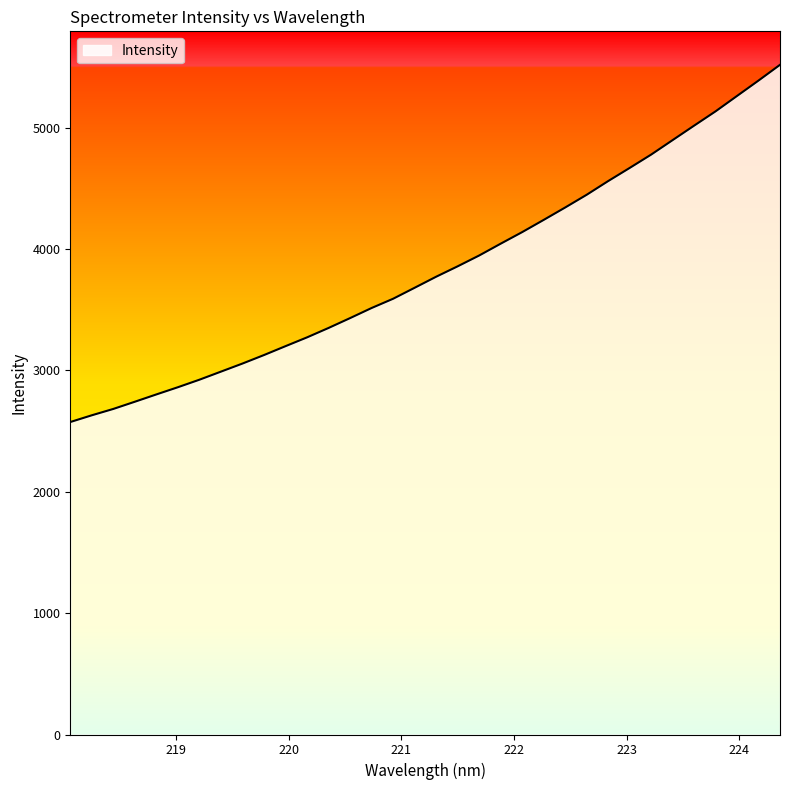

What is the smallest value displayed?

2574.1